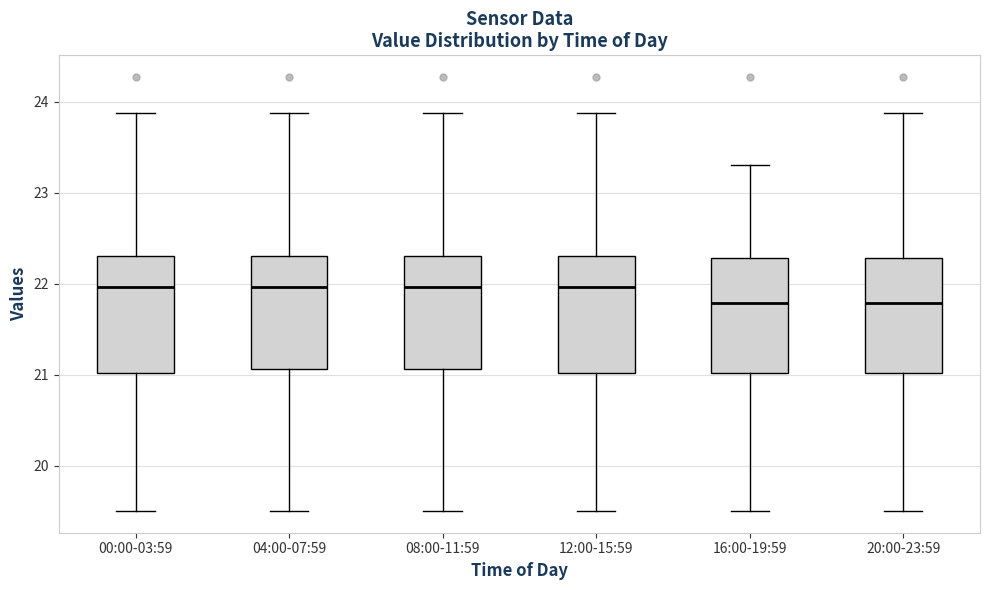

Where does the upper whisker of the box for 08:00-11:59 end on the y-axis? The values are not printed on the chart, so give them approximately, as read against the axis.

23.9